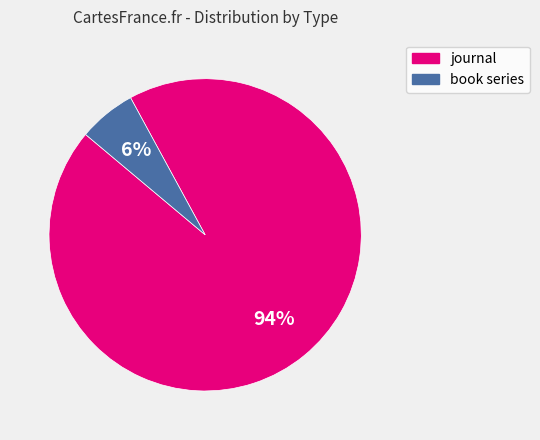

To the nearest percent, what is the average slice percentage?

50%